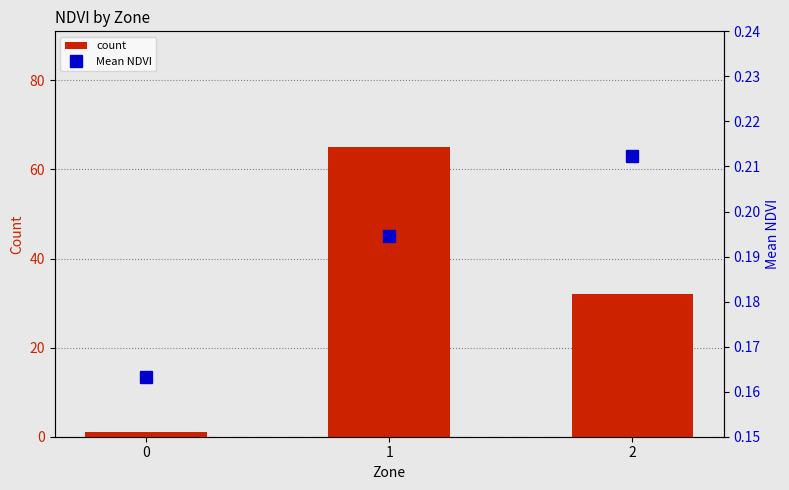

What is the value of the Mean NDVI bar at the 1st from the left?

0.2